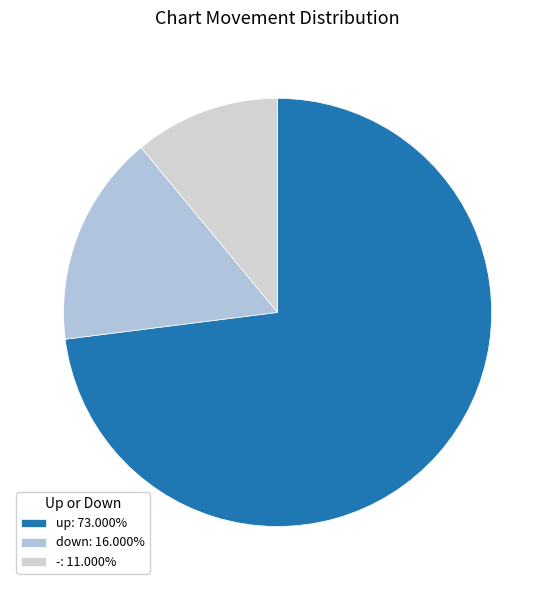

To the nearest percent, what is the difference between the largest and smallest slice percentages?

62%